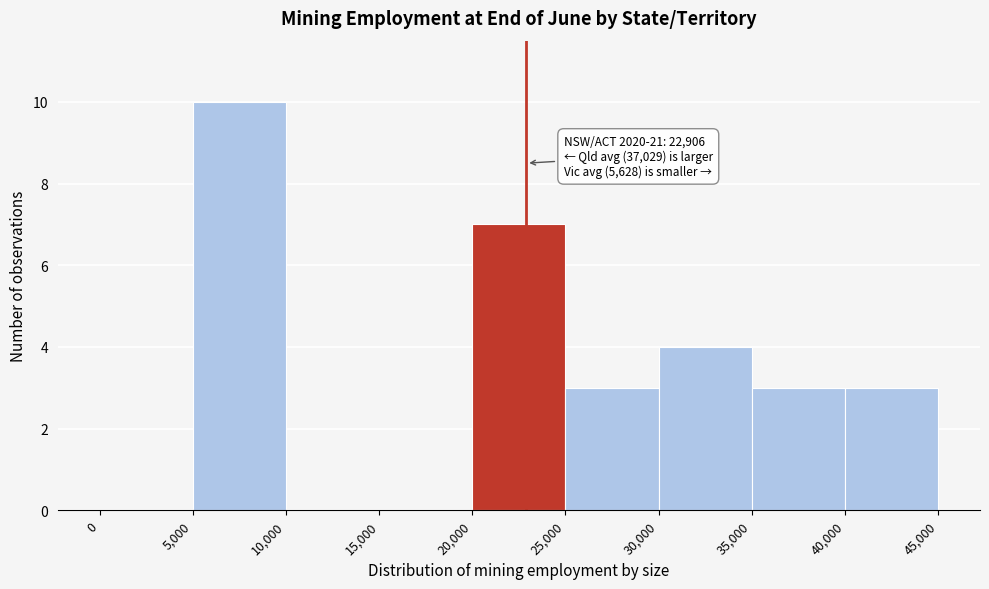

Which range on the x-axis has the tallest bar?

5,000 to 10,000